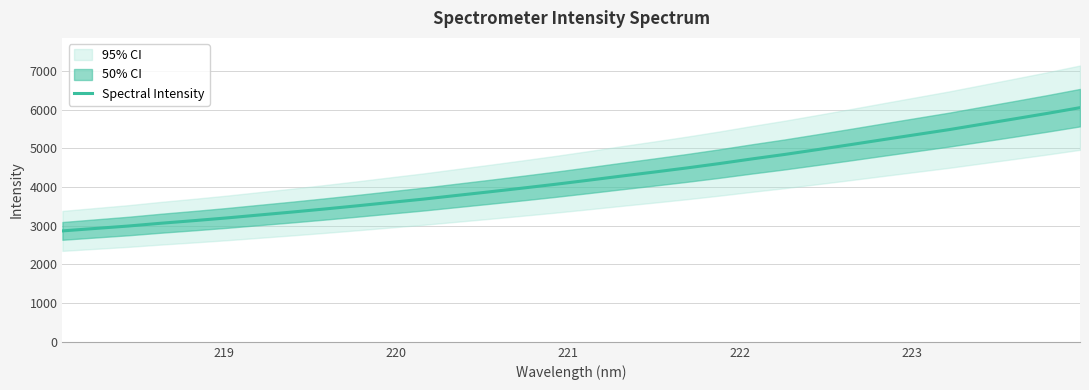

What is the minimum value for Spectral Intensity?

2867.9